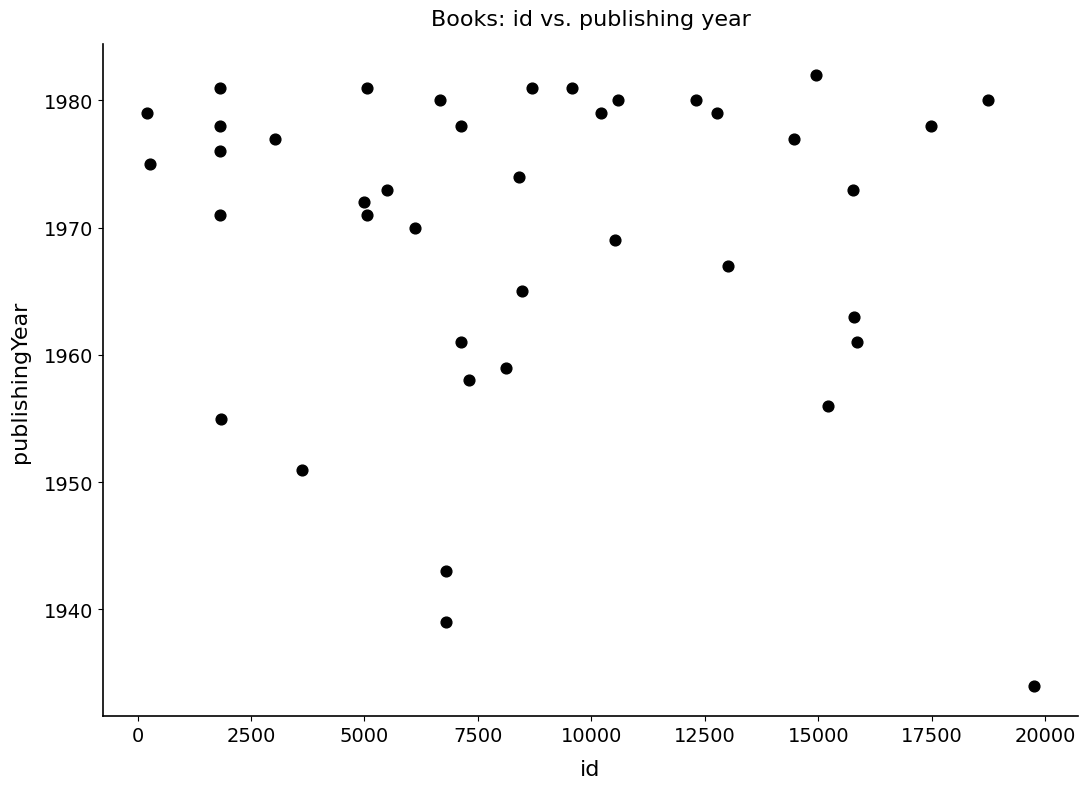

What is the range of X values (max minus min)?

19529